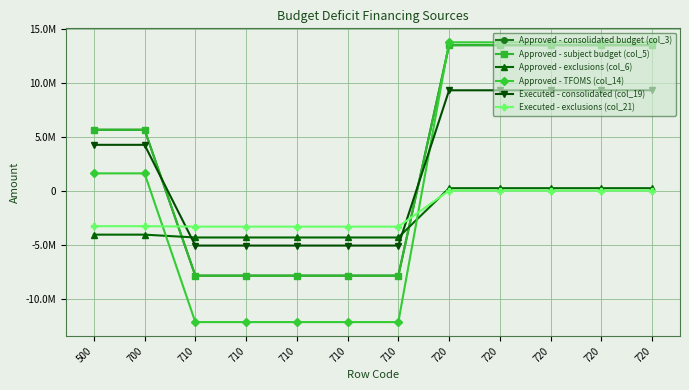

Rank the series at 710 from highest to lowest value.

Executed - exclusions (col_21), Approved - exclusions (col_6), Executed - consolidated (col_19), Approved - consolidated budget (col_3), Approved - subject budget (col_5), Approved - TFOMS (col_14)